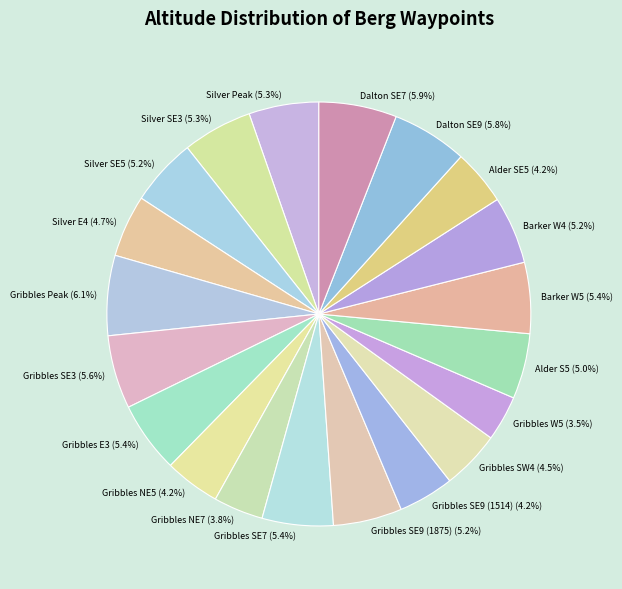

True or false: Gribbles SE3 accounts for 1% of the total.

False